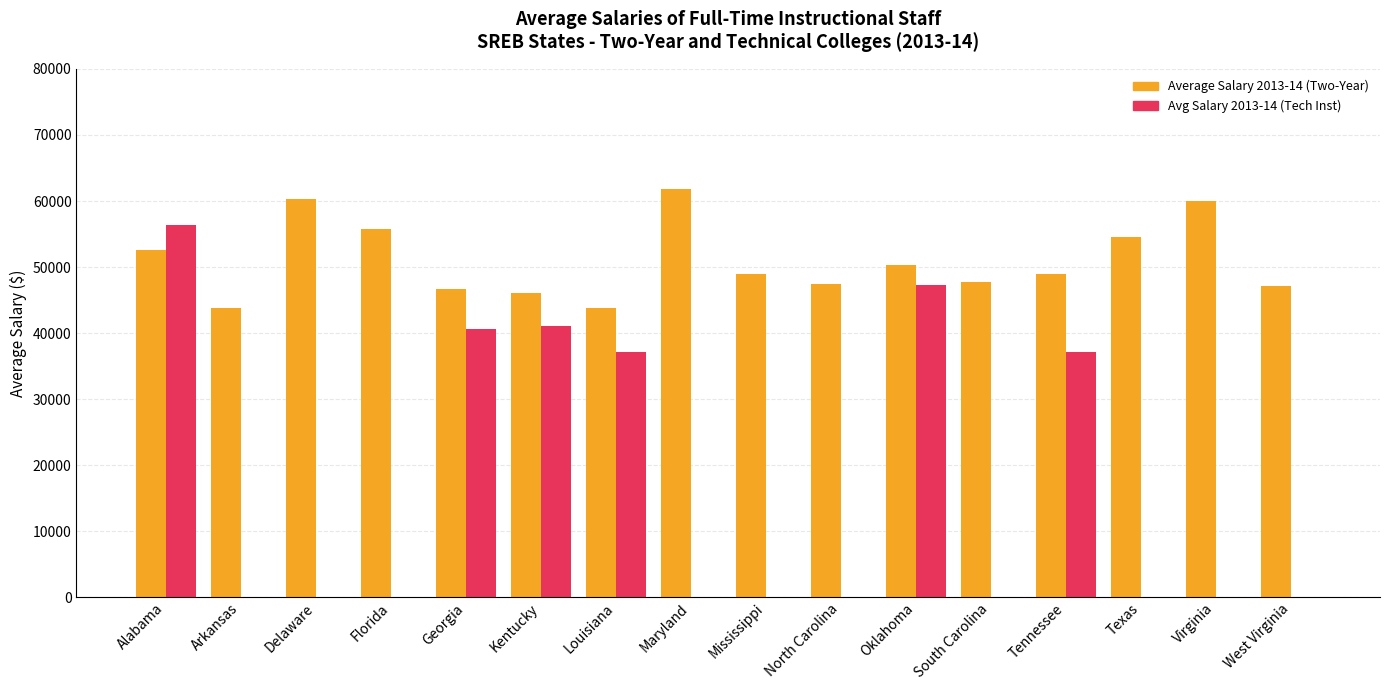

What is the difference between the Avg Salary 2013-14 (Tech Inst) values at Florida and Alabama?

56340.2